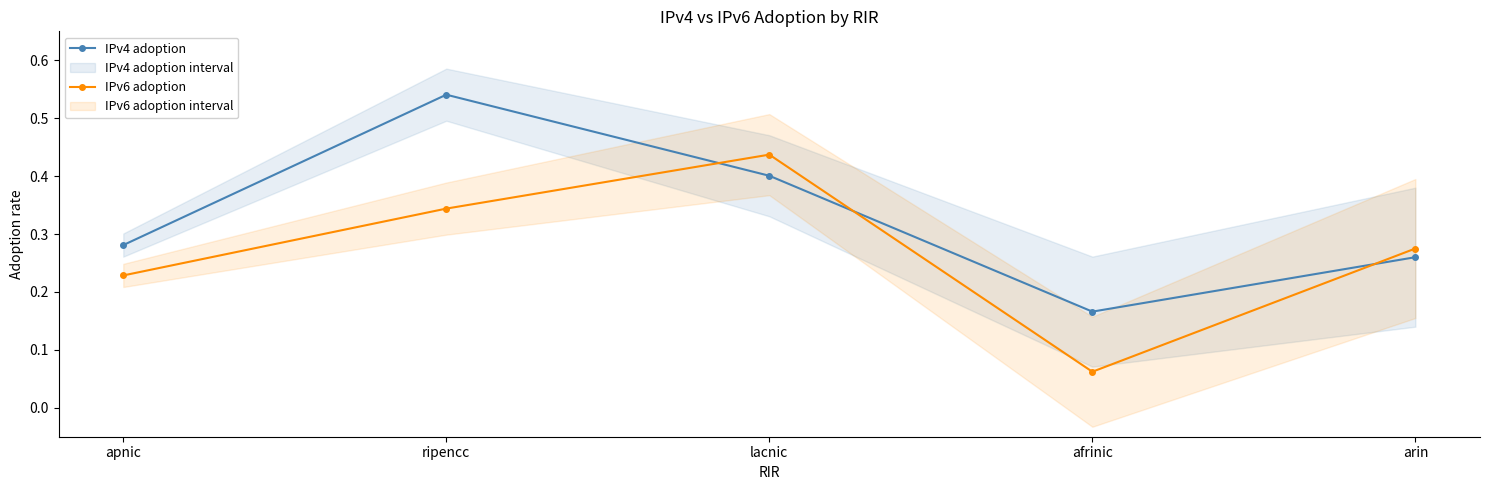

Count the IPv4 adoption values in the range 0 to 1.

5